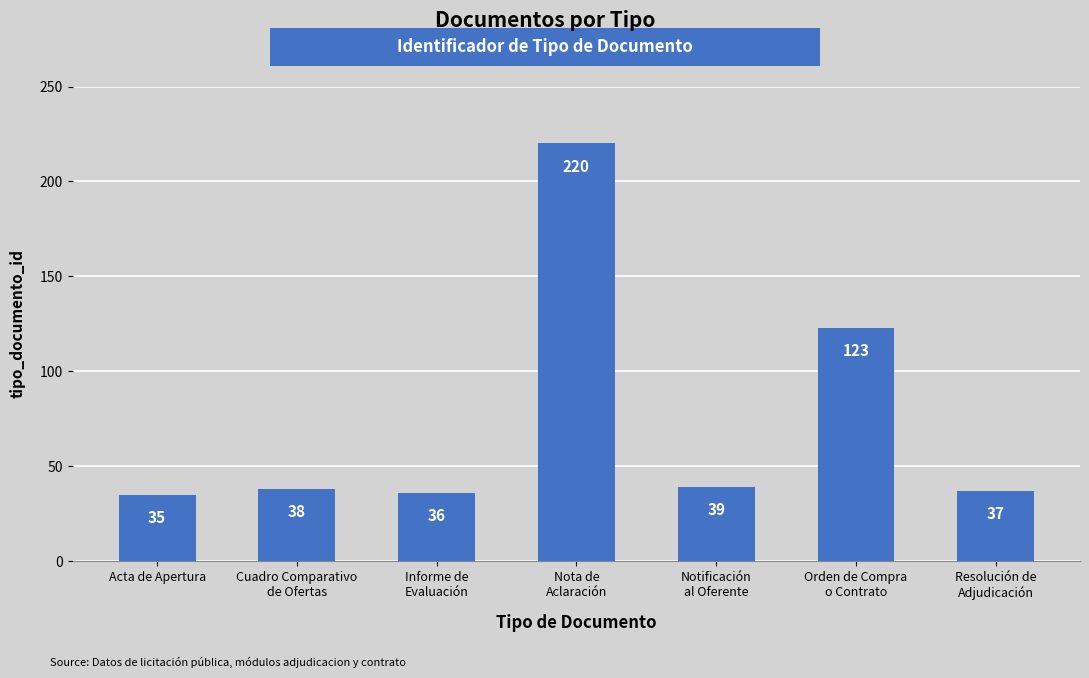

What value does the data have at Cuadro Comparativo
de Ofertas, to the nearest 50?

50